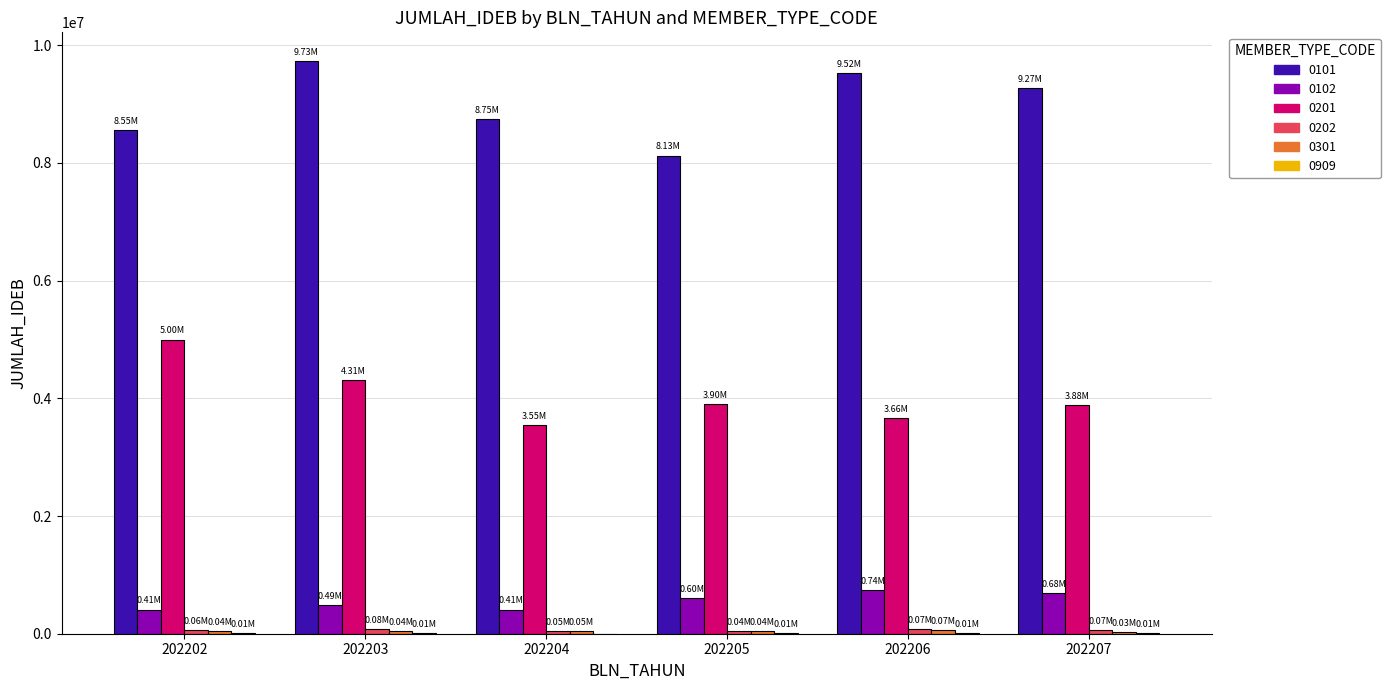

Which series has the largest total across all categories?

0101